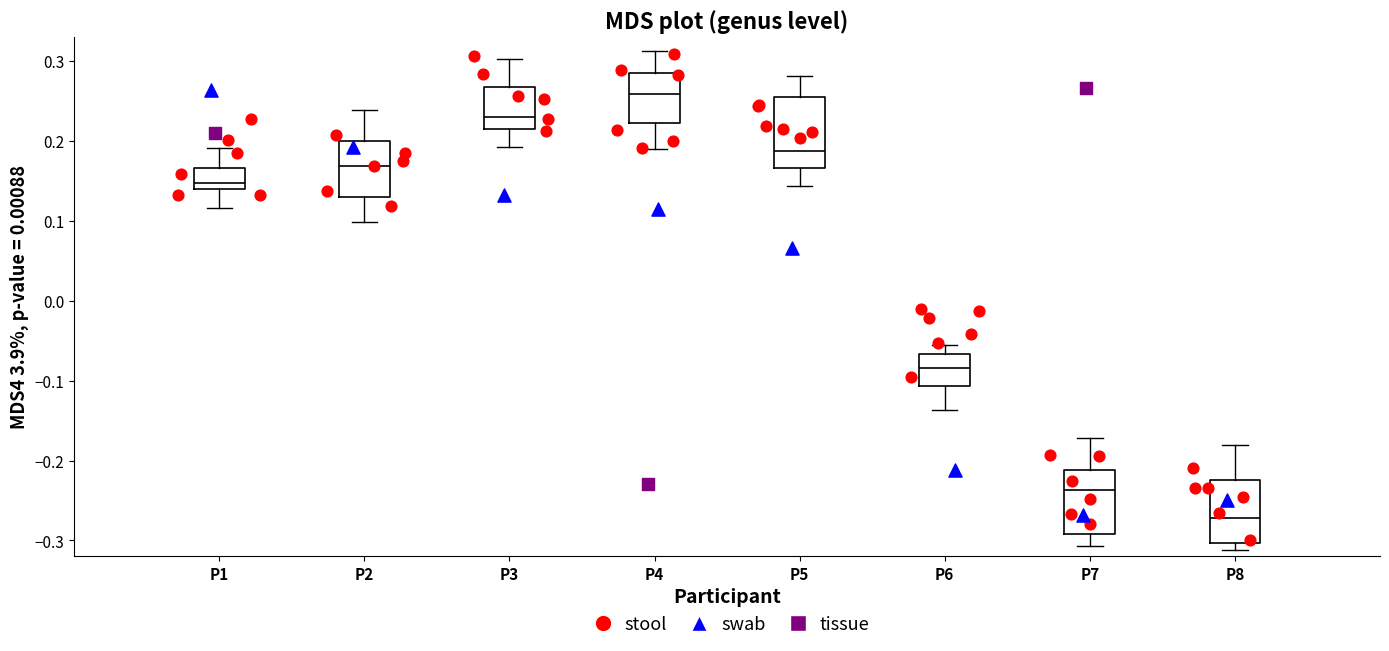

Where does the upper whisker of the box for P8 end on the y-axis? The values are not printed on the chart, so give them approximately, as read against the axis.

-0.18